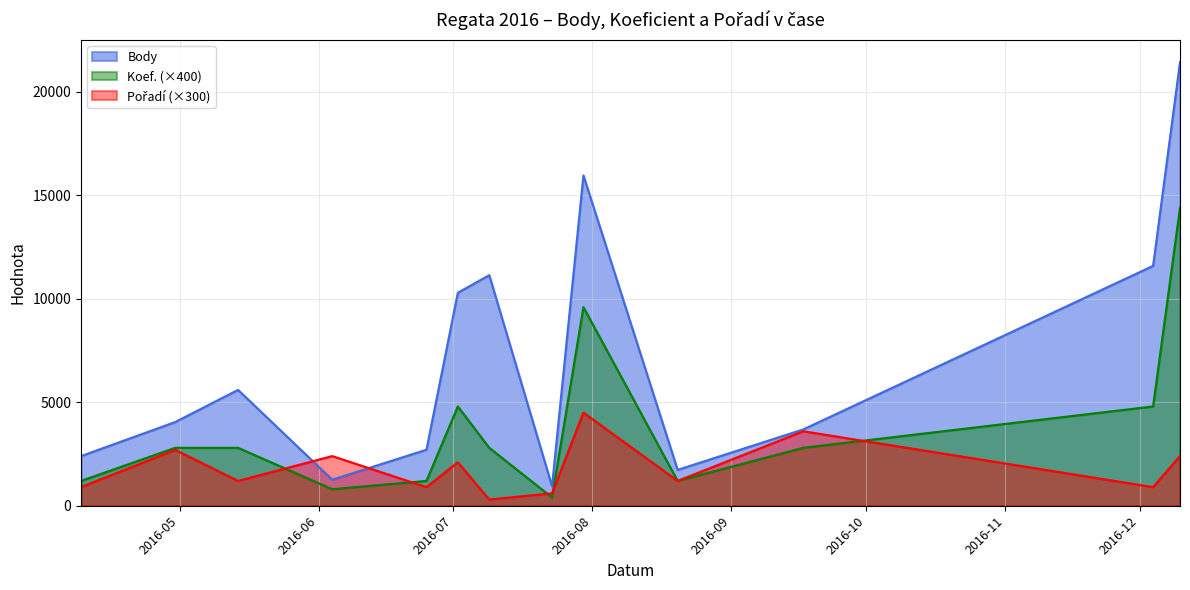

Rank the categories by Pořadí value from highest to lowest.

2016-07-30, 2016-09-17, 2016-04-30, 2016-06-04, 2016-12-10, 2016-07-02, 2016-05-14, 2016-08-20, 2016-04-09, 2016-06-25, 2016-12-04, 2016-07-23, 2016-07-09